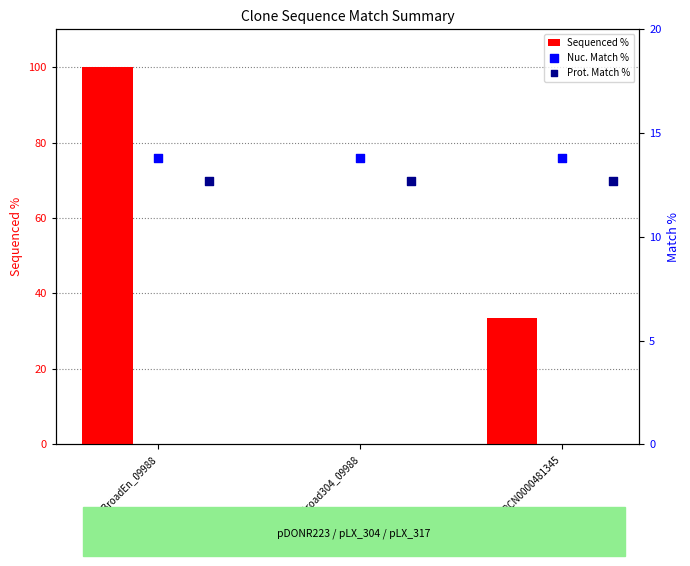

What are all the series names shown in the legend?

Sequenced %, Nuc. Match %, Prot. Match %